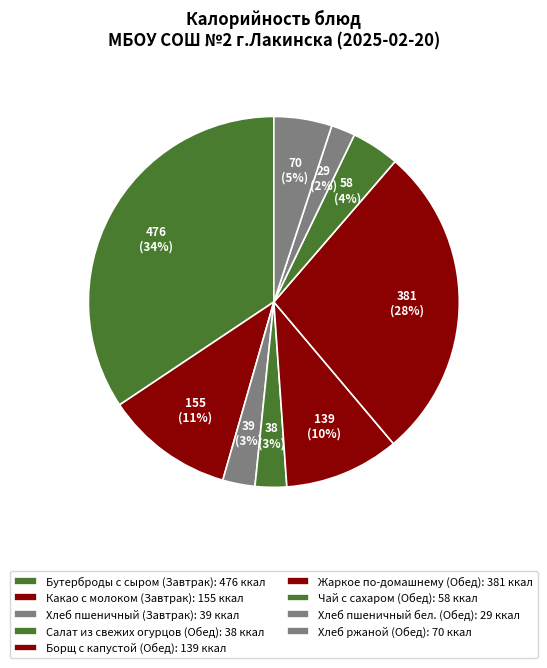

What percentage is the Какао с молоком (Завтрак) slice, to the nearest percent?

11%